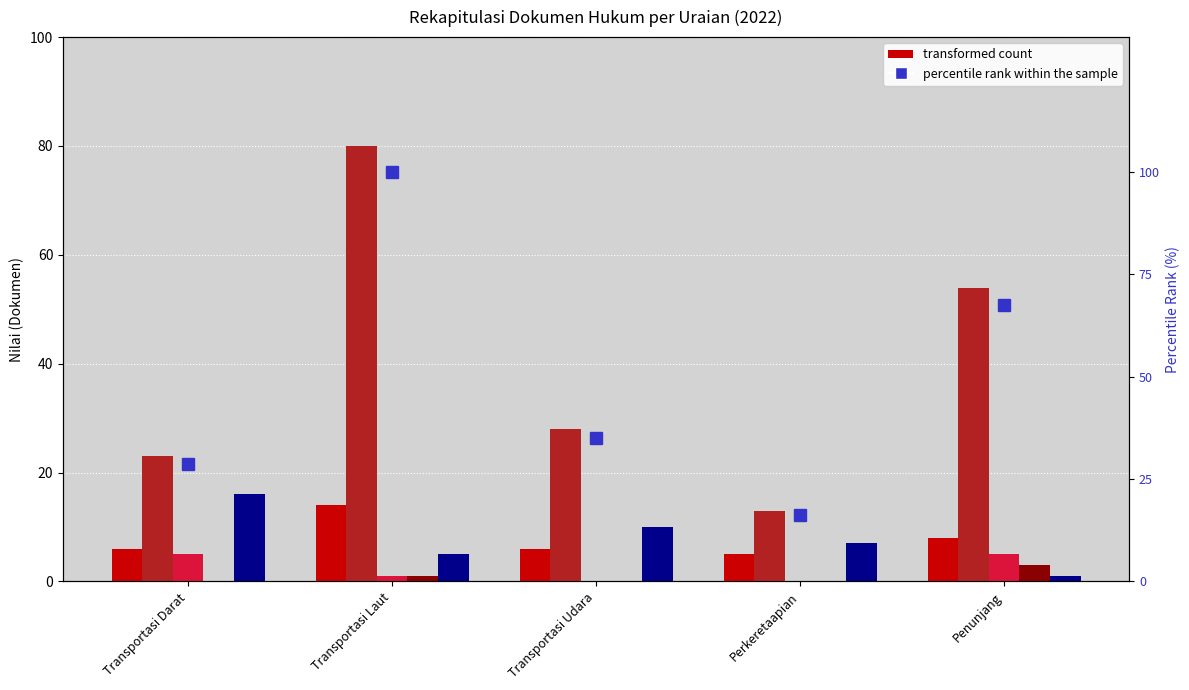

Rank the categories by Keputusan a.n. Menteri (KP) value from lowest to highest.

Transportasi Udara, Perkeretaapian, Transportasi Laut, Transportasi Darat, Penunjang